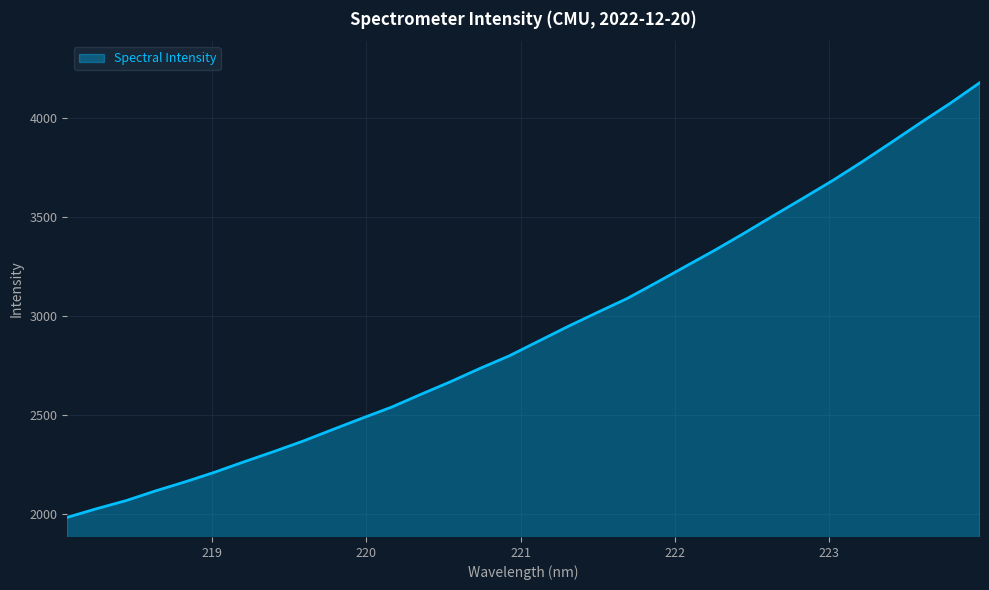

What is the greatest value displayed?

4180.9